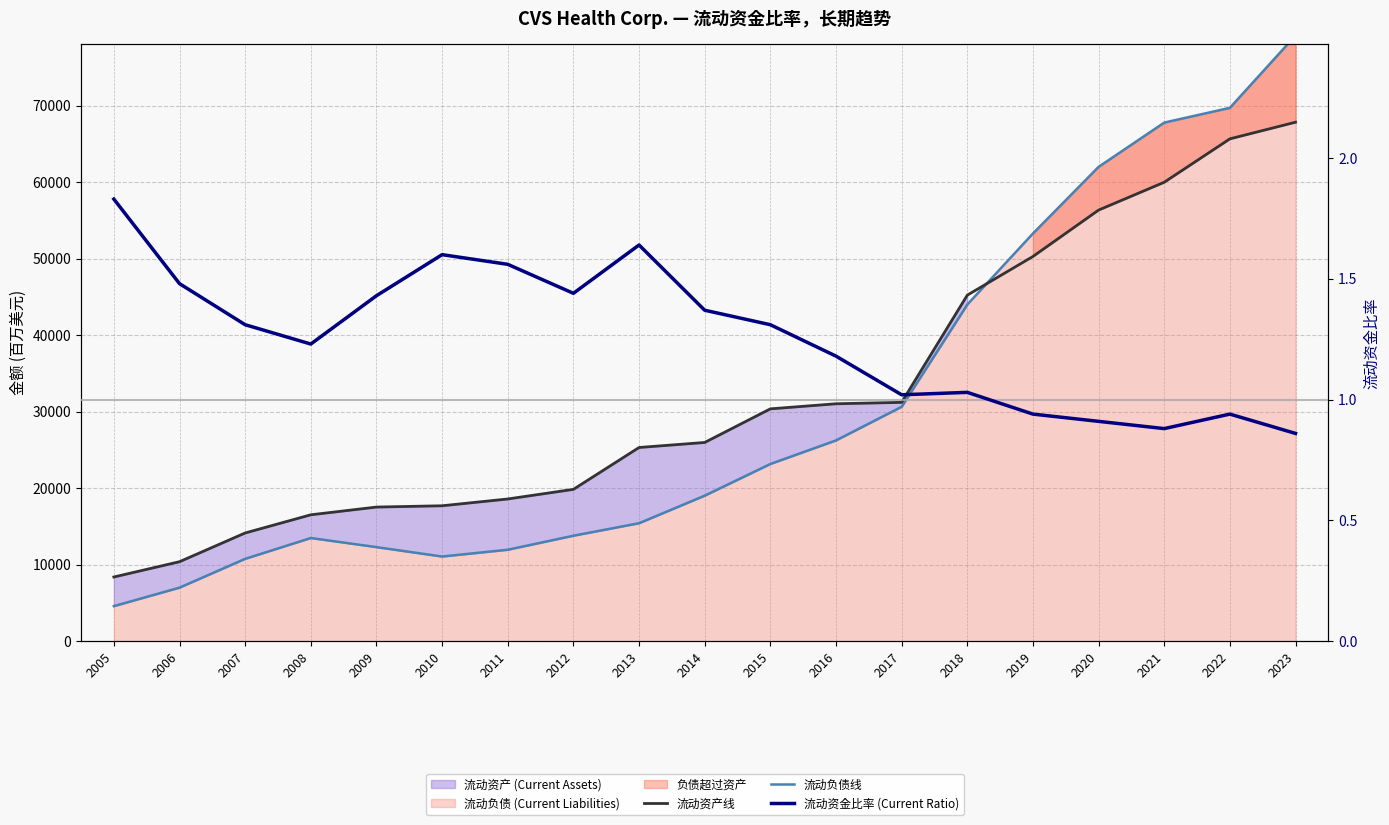

Reading left to right, transcribe all the data shown in this chart.

流动资产线: 2005=8393.0	2006=10392.0	2007=14149.0	2008=16526.0	2009=17537.0	2010=17706.0	2011=18594.0	2012=19852.0	2013=25325.0	2014=25983.0	2015=30378.0	2016=31042.0	2017=31229.0	2018=45243.0	2019=50302.0	2020=56369.0	2021=60008.0	2022=65682.0	2023=67858.0
流动负债线: 2005=4584.0	2006=7001.0	2007=10766.0	2008=13490.0	2009=12300.0	2010=11070.0	2011=11956.0	2012=13790.0	2013=15425.0	2014=19027.0	2015=23169.0	2016=26250.0	2017=30648.0	2018=44009.0	2019=53303.0	2020=62017.0	2021=67807.0	2022=69736.0	2023=79189.0
流动资金比率 (Current Ratio): 2005=1.8	2006=1.5	2007=1.3	2008=1.2	2009=1.4	2010=1.6	2011=1.6	2012=1.4	2013=1.6	2014=1.4	2015=1.3	2016=1.2	2017=1.0	2018=1.0	2019=0.9	2020=0.9	2021=0.9	2022=0.9	2023=0.9